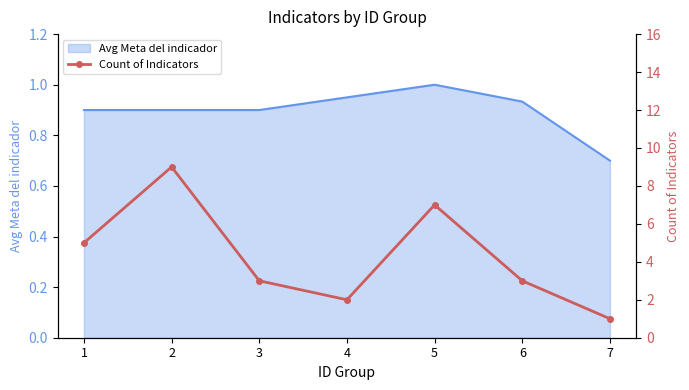

Between 3 and 2, which is larger?

2